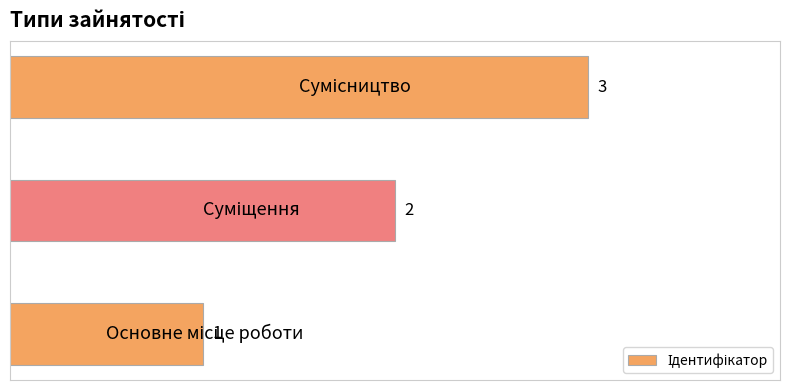

How many values are between 1 and 3?

3